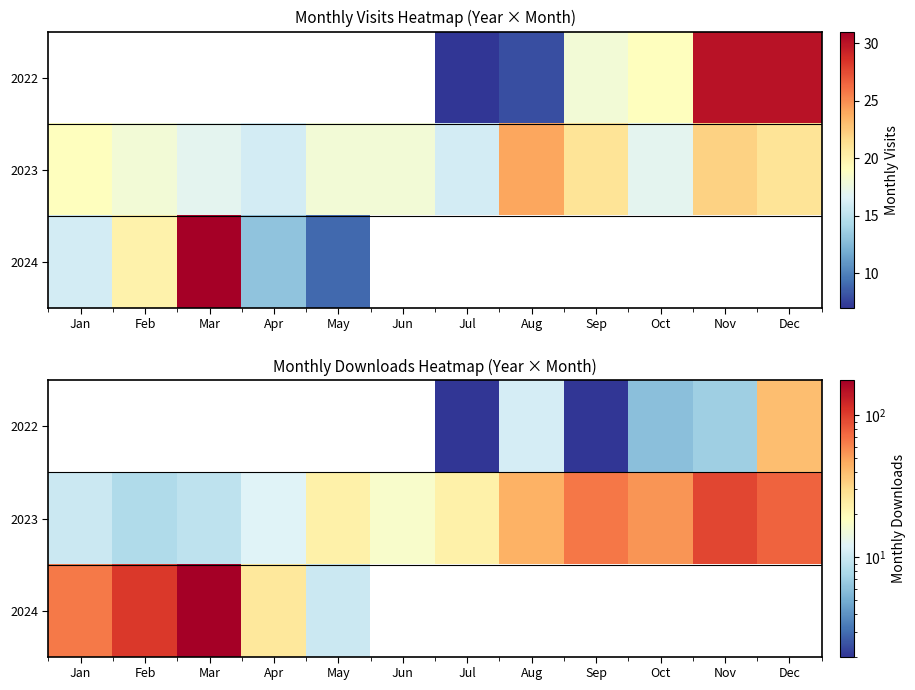

What is the difference between the 2023 values at May and Feb?

15.0